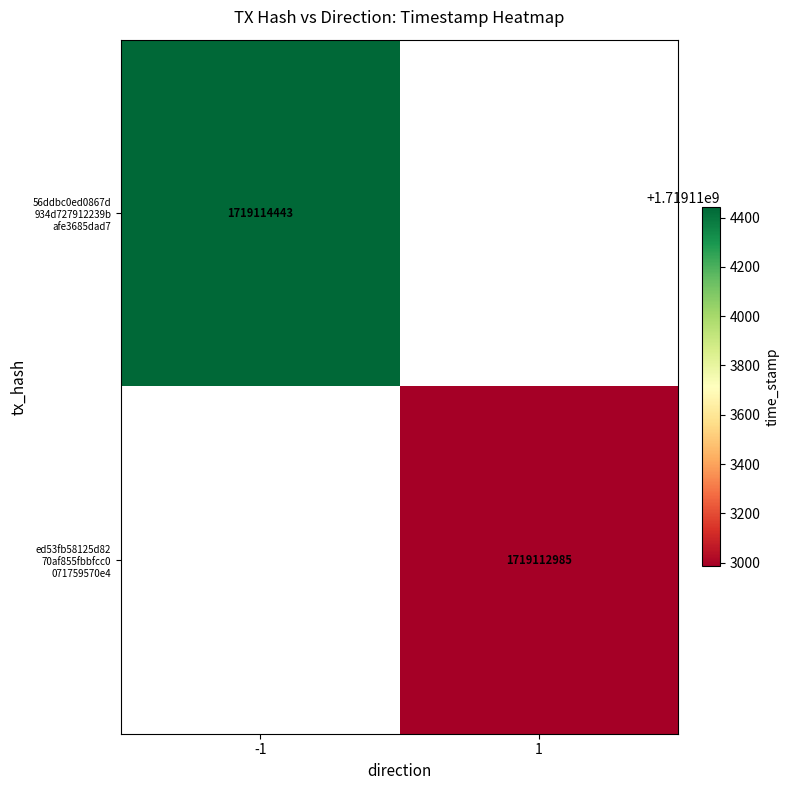

True or false: 56ddbc0ed0867d 934d727912239b afe3685dad7 has a value of 1198989094 at -1.

False